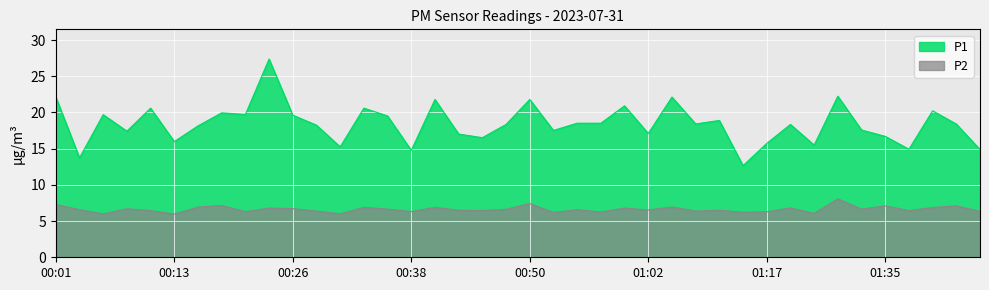

Between 00:18 and 00:50, which series saw the biggest shift?

P1